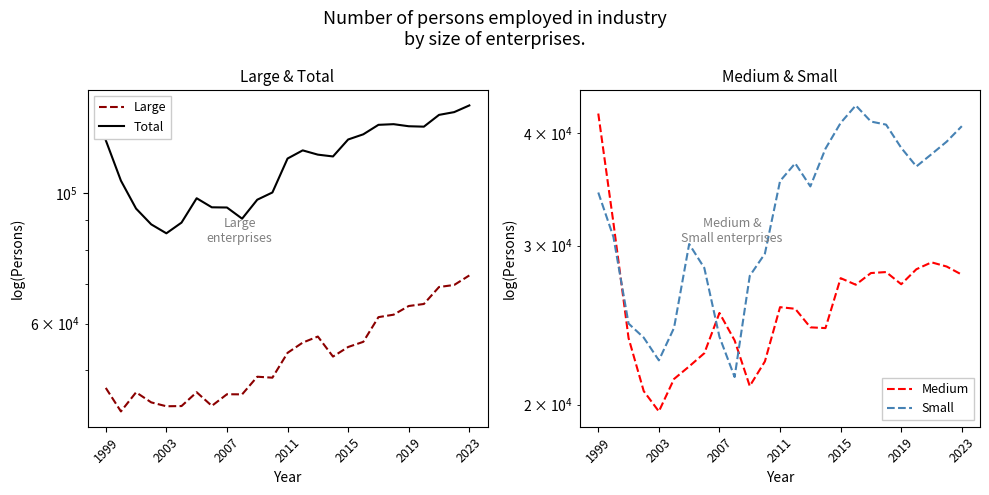

At how many categories does at least one series exceed 102901?

15